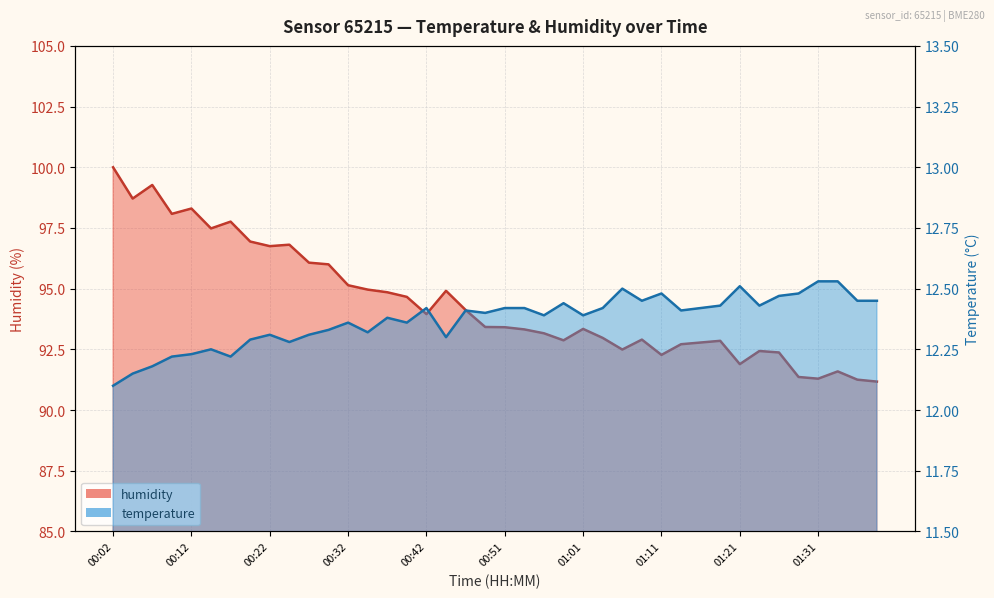

At which label does temperature reach its peak?

01:31